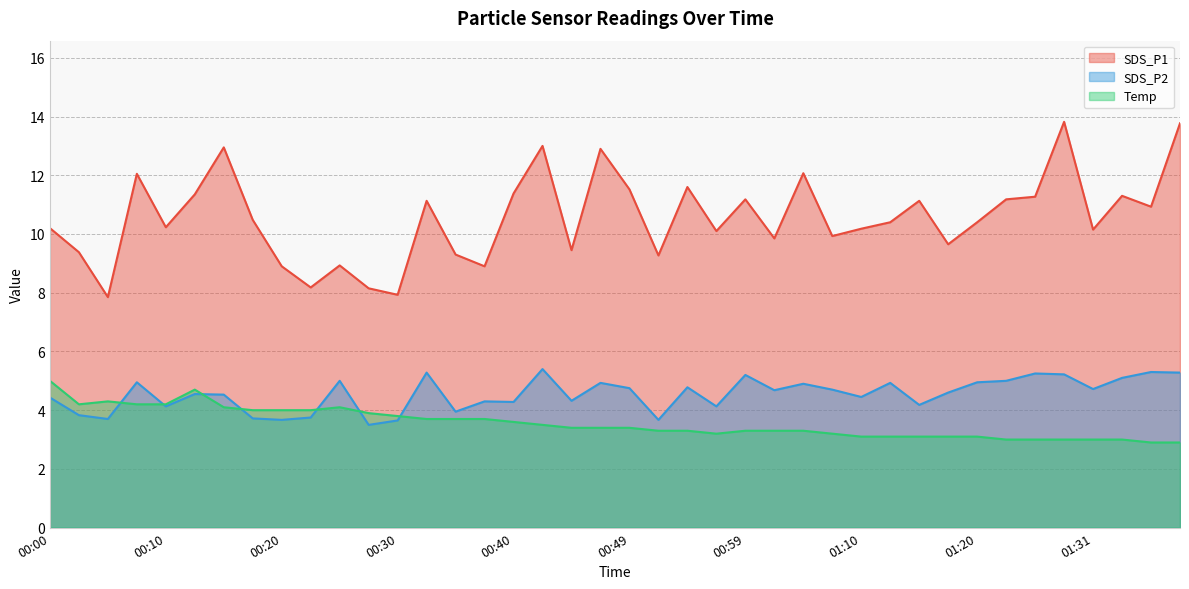

Reading left to right, transcribe all the data shown in this chart.

SDS_P1: 00:00=10.2	00:03=9.4	00:05=7.8	00:08=12.1	00:10=10.2	00:13=11.3	00:15=12.9	00:18=10.5	00:20=8.9	00:23=8.2	00:25=8.9	00:27=8.2	00:30=7.9	00:32=11.1	00:35=9.3	00:37=8.9	00:40=11.4	00:42=13.0	00:45=9.4	00:47=12.9	00:49=11.5	00:52=9.3	00:54=11.6	00:57=10.1	00:59=11.2	01:02=9.8	01:05=12.1	01:08=9.9	01:10=10.2	01:13=10.4	01:15=11.1	01:18=9.7	01:20=10.4	01:23=11.2	01:26=11.3	01:28=13.8	01:31=10.2	01:34=11.3	01:37=10.9	01:39=13.8
SDS_P2: 00:00=4.4	00:03=3.8	00:05=3.7	00:08=5.0	00:10=4.1	00:13=4.5	00:15=4.5	00:18=3.7	00:20=3.7	00:23=3.8	00:25=5.0	00:27=3.5	00:30=3.6	00:32=5.3	00:35=4.0	00:37=4.3	00:40=4.3	00:42=5.4	00:45=4.3	00:47=4.9	00:49=4.8	00:52=3.7	00:54=4.8	00:57=4.1	00:59=5.2	01:02=4.7	01:05=4.9	01:08=4.7	01:10=4.5	01:13=4.9	01:15=4.2	01:18=4.6	01:20=5.0	01:23=5.0	01:26=5.2	01:28=5.2	01:31=4.7	01:34=5.1	01:37=5.3	01:39=5.3
Temp: 00:00=5.0	00:03=4.2	00:05=4.3	00:08=4.2	00:10=4.2	00:13=4.7	00:15=4.1	00:18=4.0	00:20=4.0	00:23=4.0	00:25=4.1	00:27=3.9	00:30=3.8	00:32=3.7	00:35=3.7	00:37=3.7	00:40=3.6	00:42=3.5	00:45=3.4	00:47=3.4	00:49=3.4	00:52=3.3	00:54=3.3	00:57=3.2	00:59=3.3	01:02=3.3	01:05=3.3	01:08=3.2	01:10=3.1	01:13=3.1	01:15=3.1	01:18=3.1	01:20=3.1	01:23=3.0	01:26=3.0	01:28=3.0	01:31=3.0	01:34=3.0	01:37=2.9	01:39=2.9